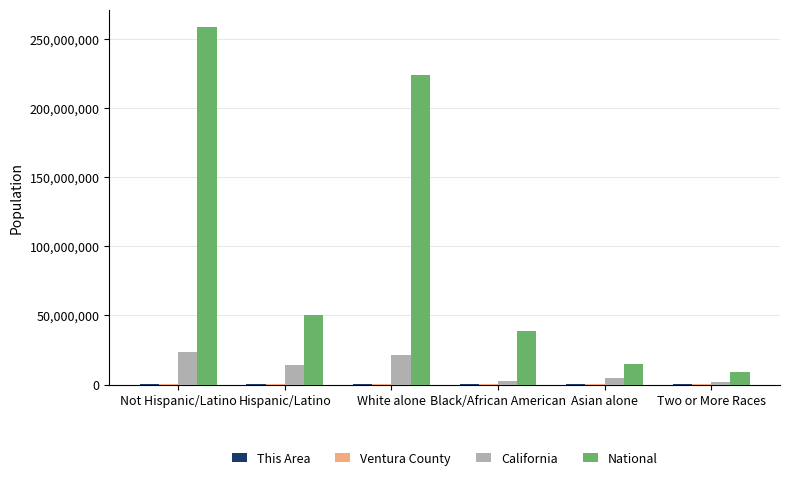

How many distinct data groups are displayed?

4